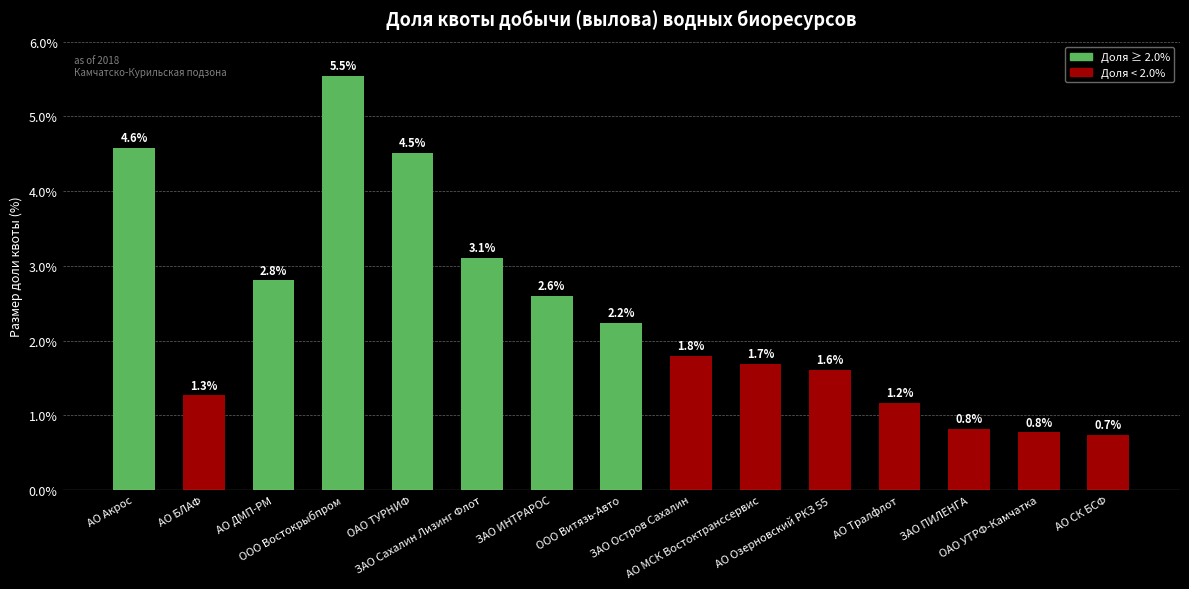

Is it true that the value at ЗАО Остров Сахалин is 1.1?

False